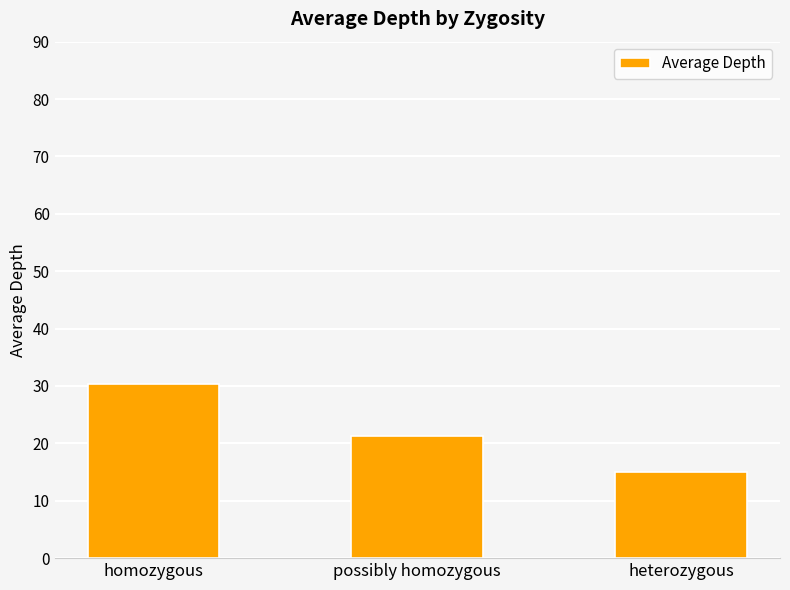

Which category has the lowest value across all series?

heterozygous